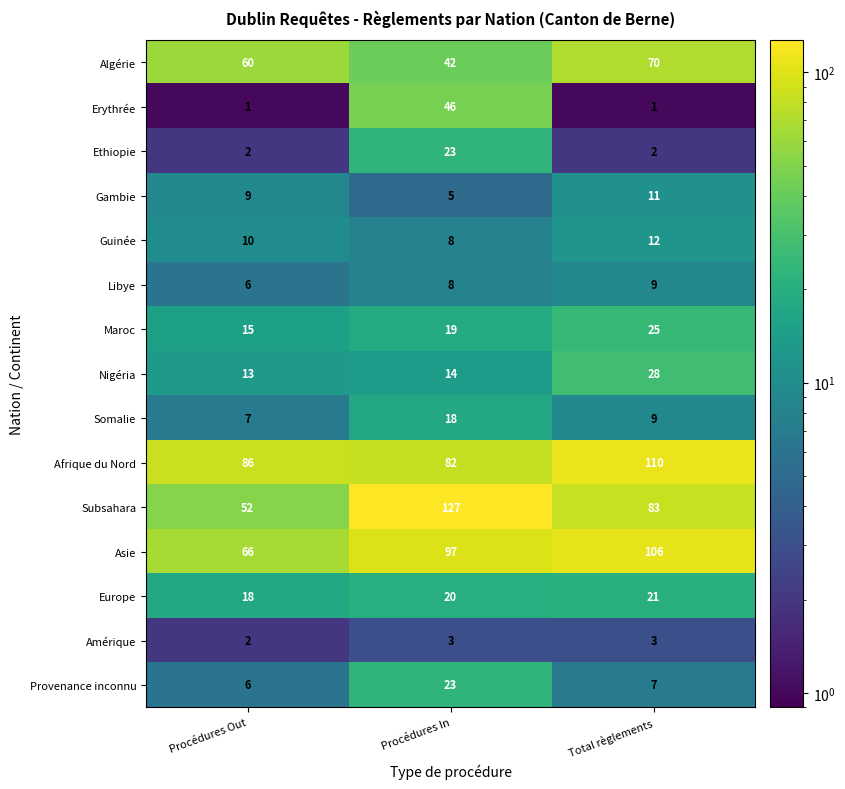

Between Procédures Out and Procédures In, which series saw the biggest shift?

Subsahara